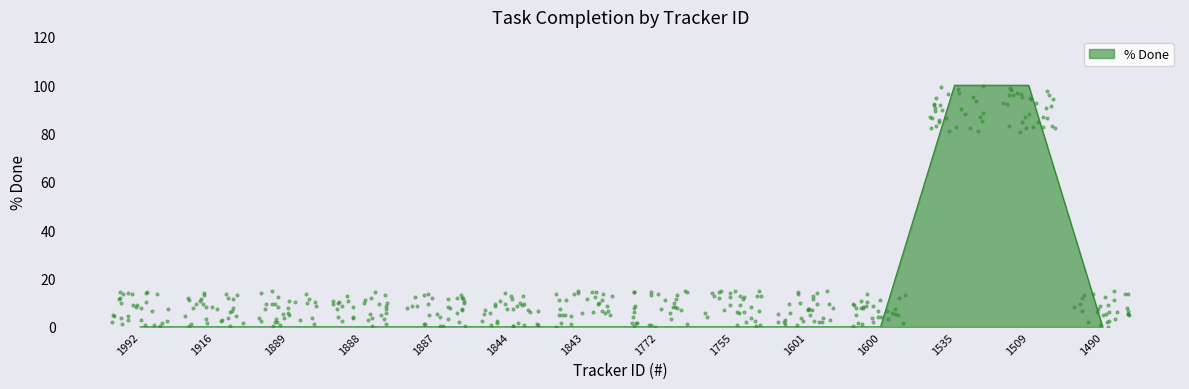

Which has a higher value, 1601 or 1844?

1601